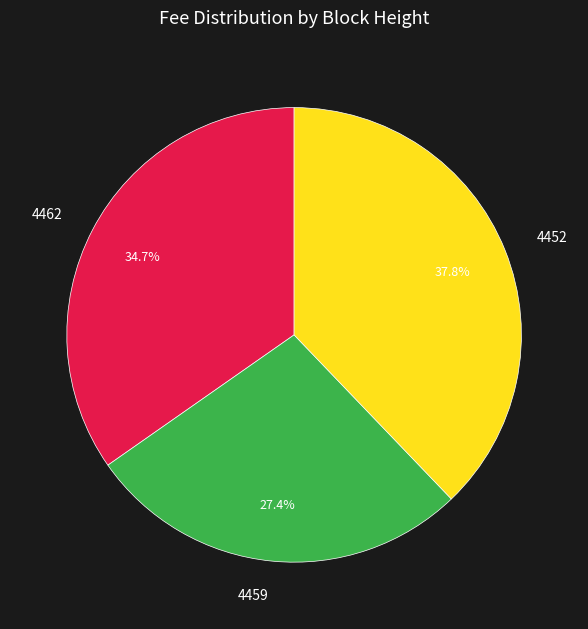

To the nearest percent, what percentage of the pie is 4459?

27%